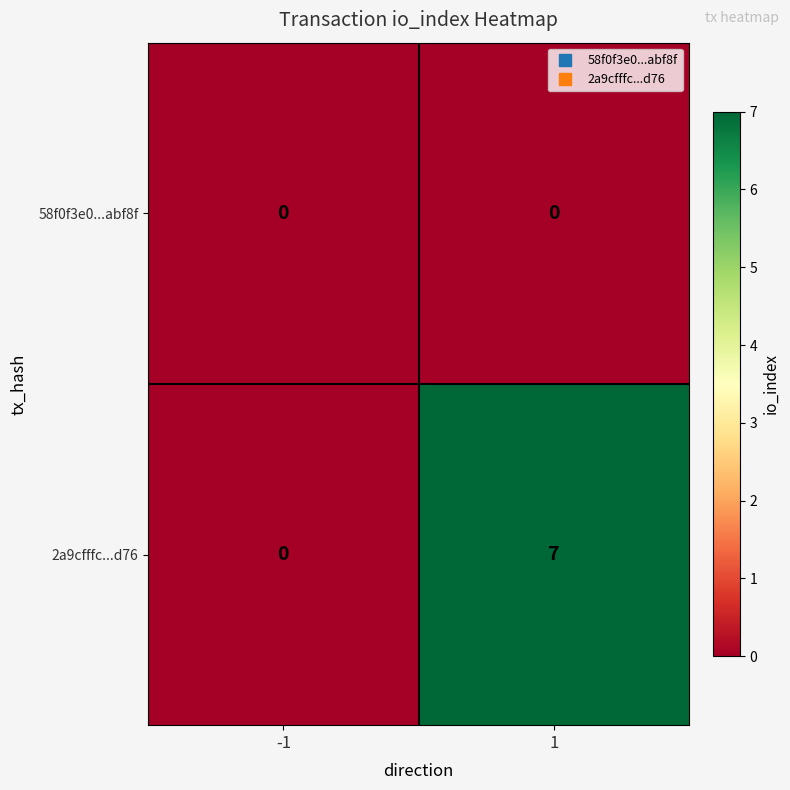

What is the maximum value shown in the chart?

7